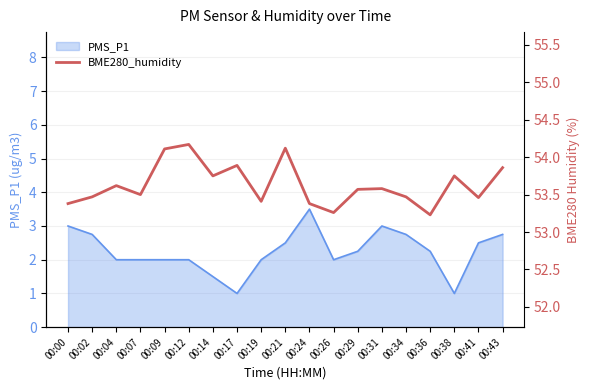

At which category does the chart reach its minimum across all series?

00:36